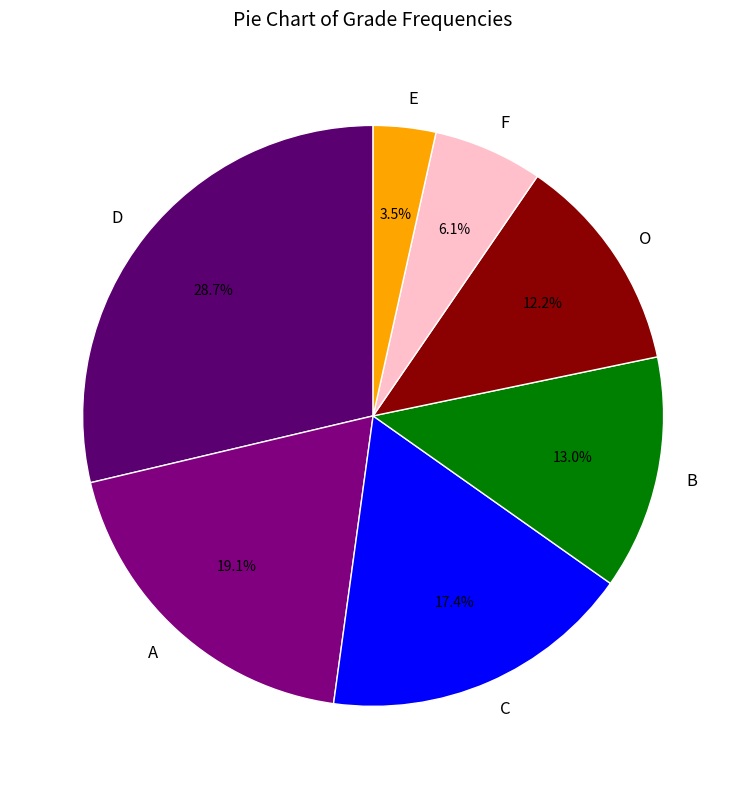

Between E and B, which is larger?

B